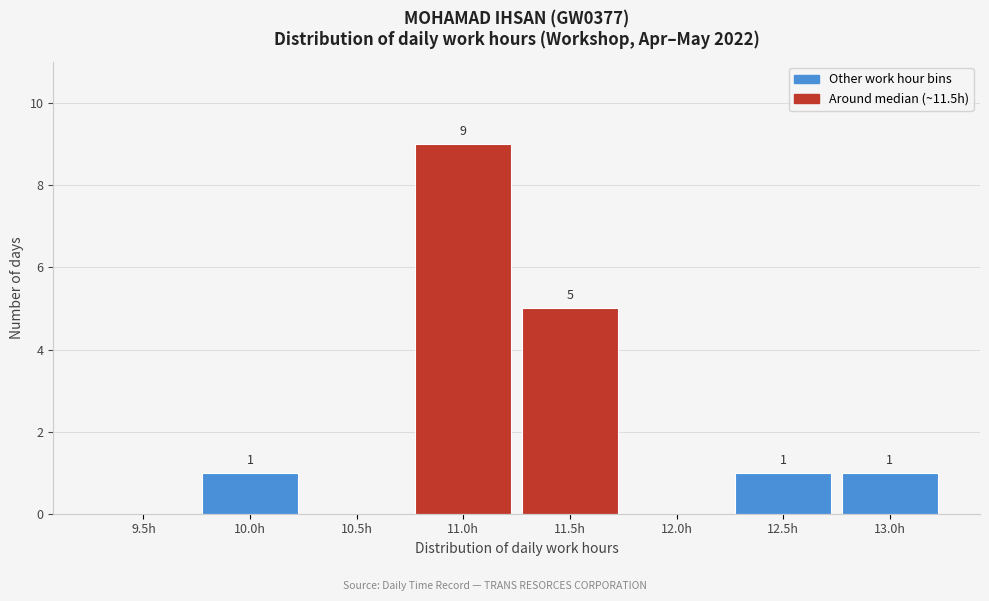

Reading right to left, extract all data points from this chart.

13.0h=1	12.5h=1	12.0h=0	11.5h=5	11.0h=9	10.5h=0	10.0h=1	9.5h=0